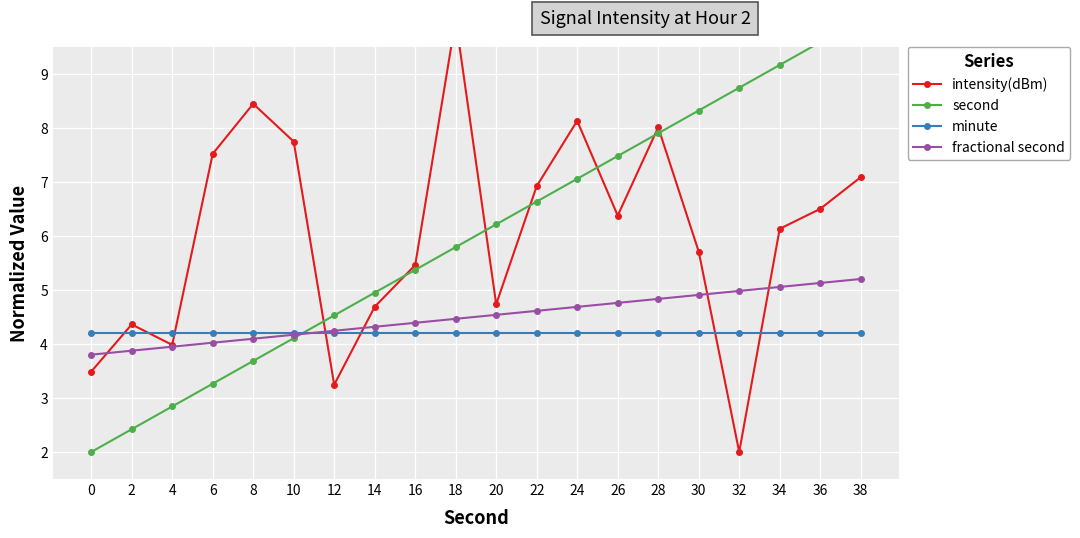

Which series ends up on top after the final intersection of second and intensity(dBm)?

second